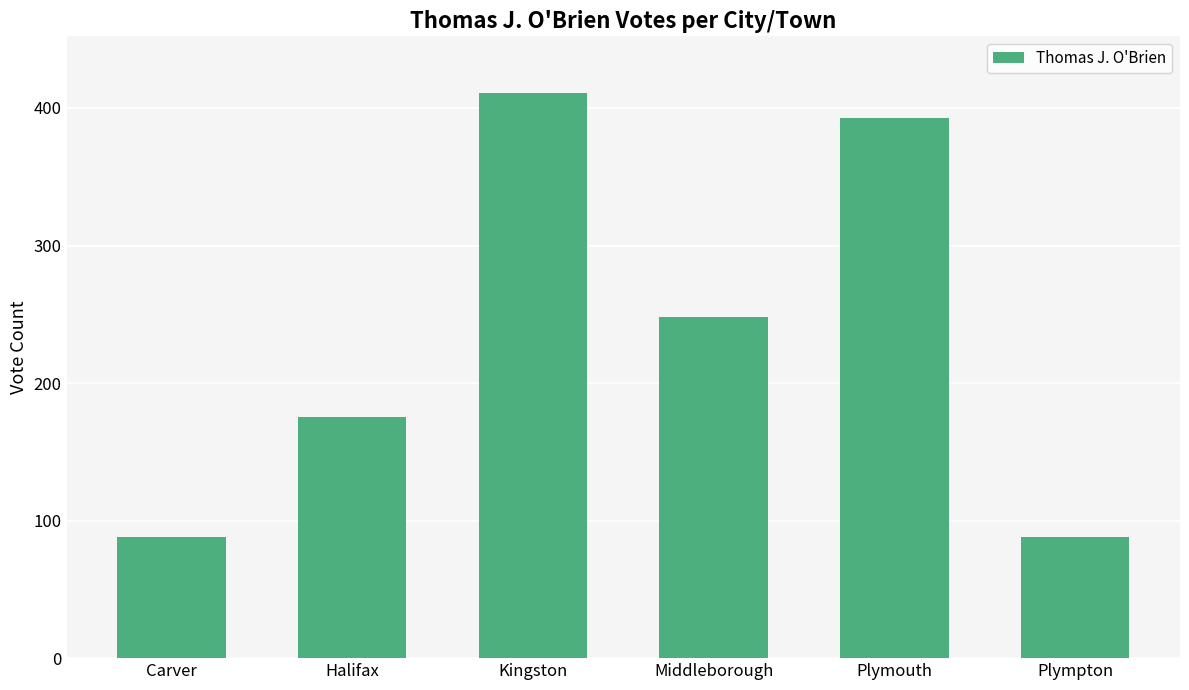

How many data points does each series have?

6